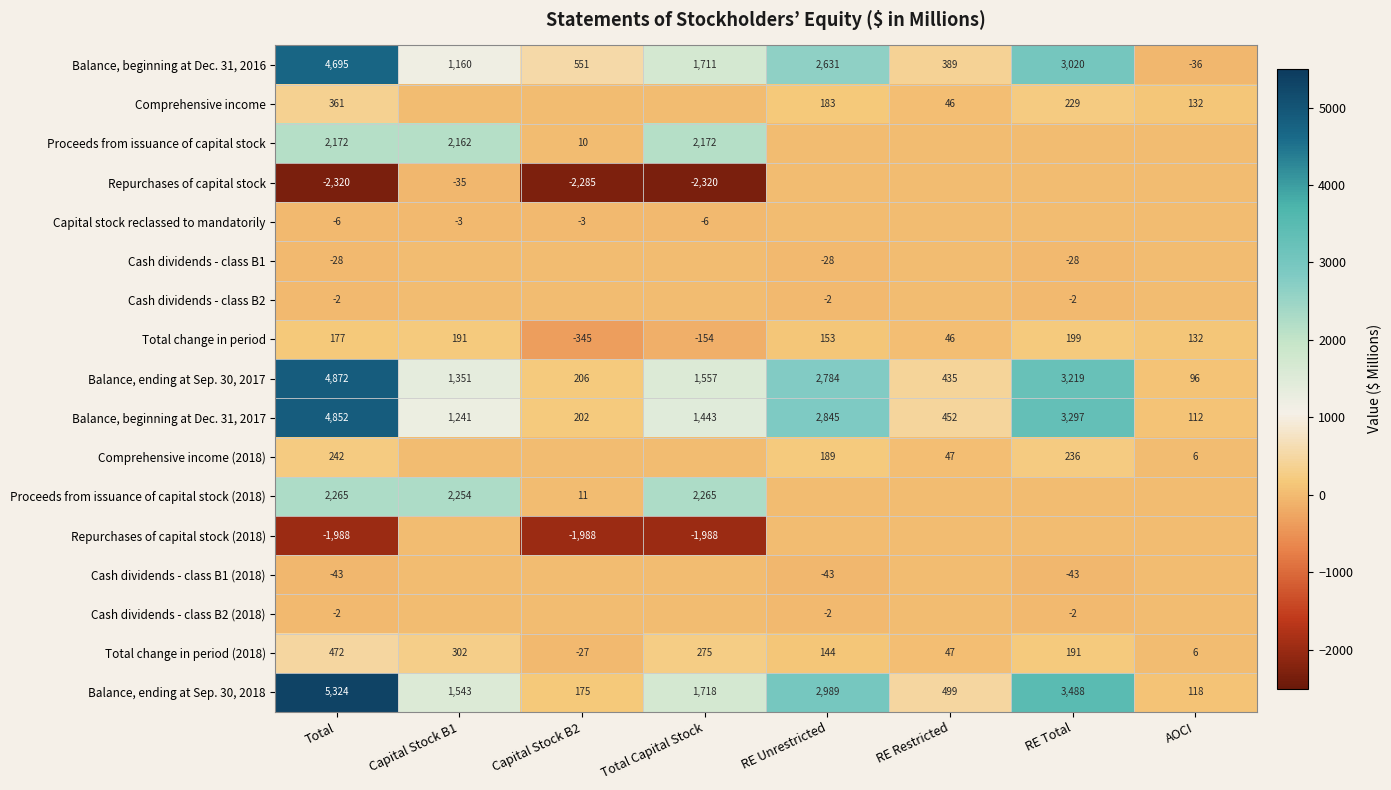

Is the value of Capital stock reclassed to mandatorily at Capital Stock B1 greater than the value of Balance, beginning at Dec. 31, 2017 at Total Capital Stock?

No